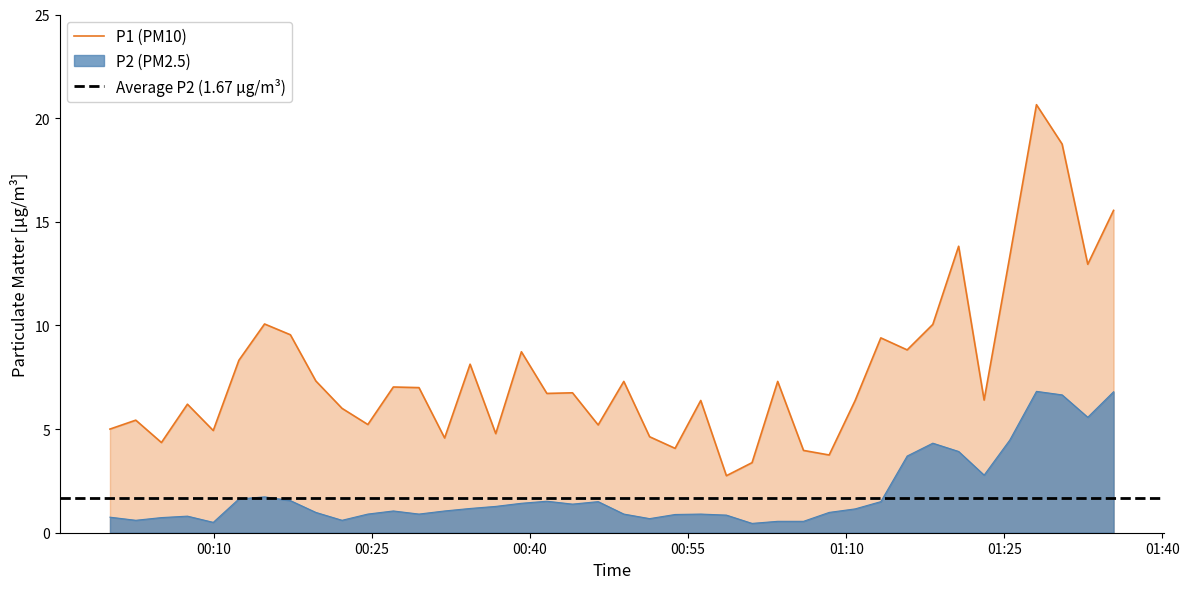

True or false: P1 and P2 cross at least once.

False